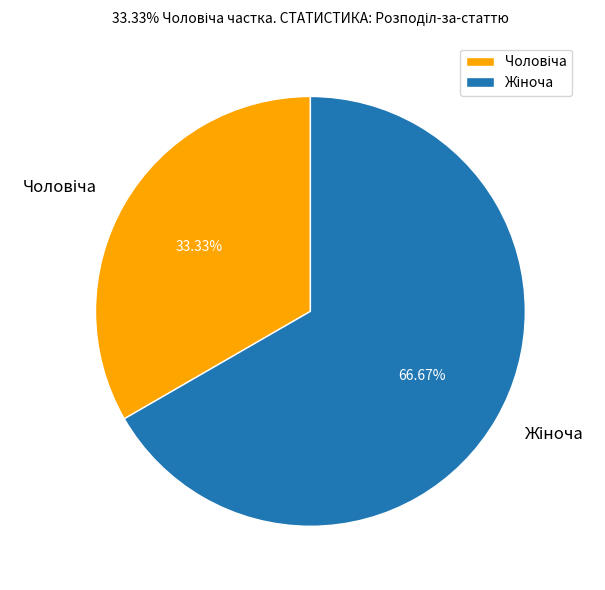

Does any single category account for the majority?

Yes